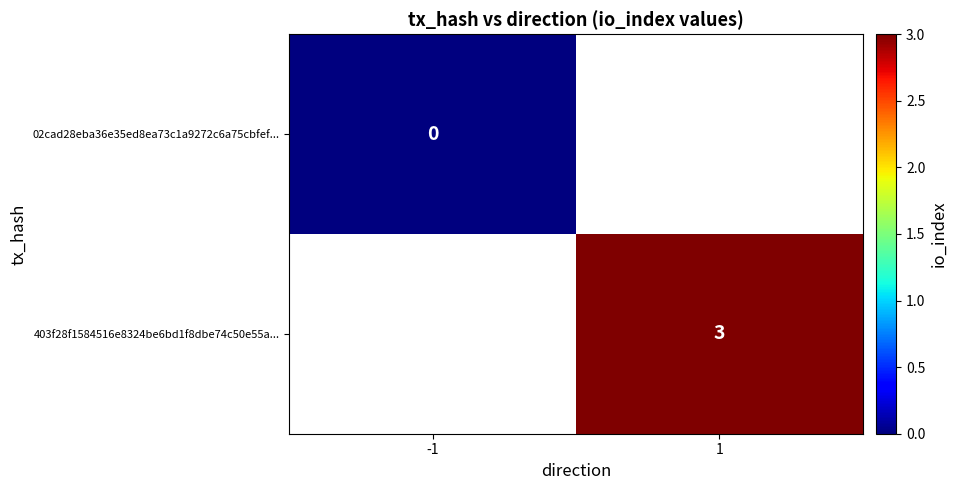

What is the maximum value shown in the chart?

3.0